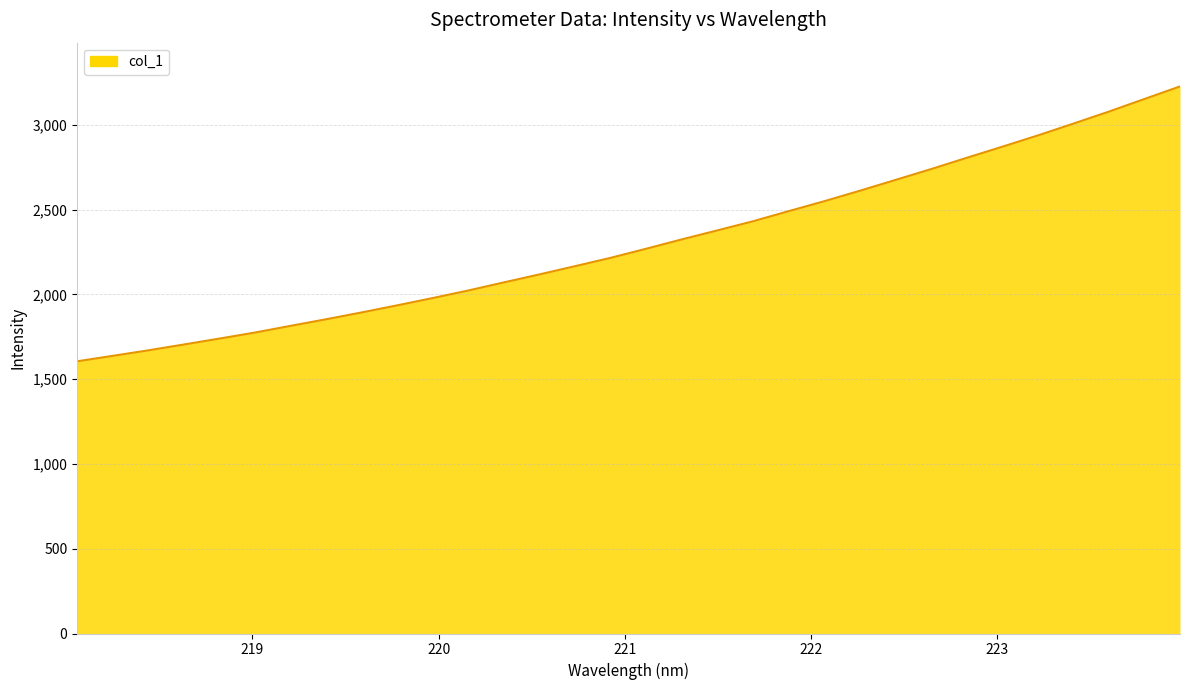

What is the minimum value shown in the chart?

1605.8